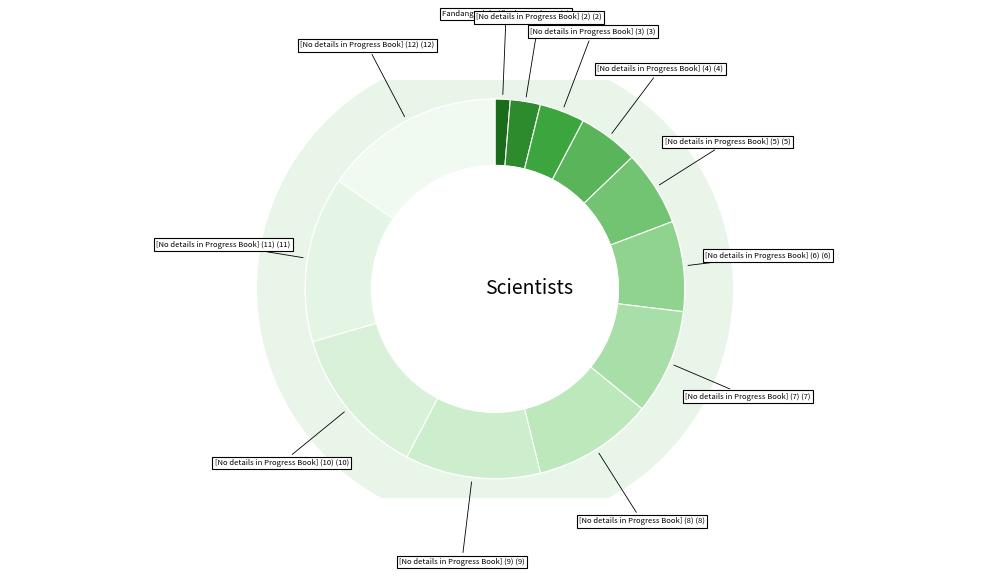

What portion of the pie excludes Fandango del Niño de Marchena?

98.7%